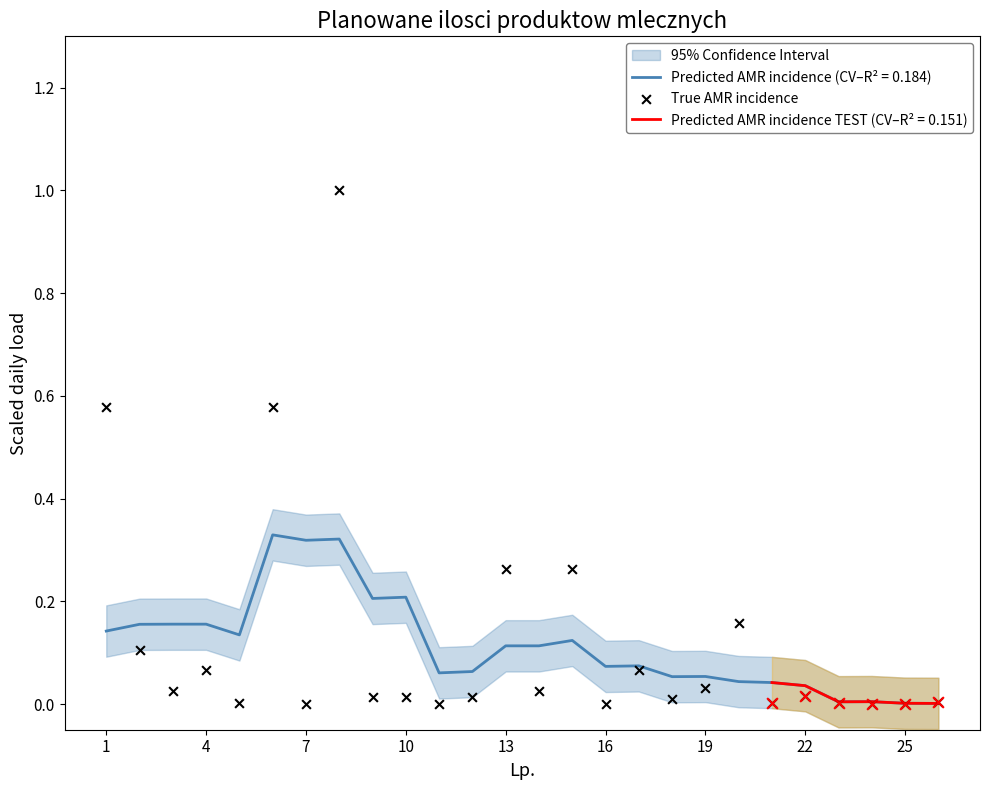

The value of Predicted AMR incidence (CV–R² = 0.184) at 13 is 0.2. True or false?

False